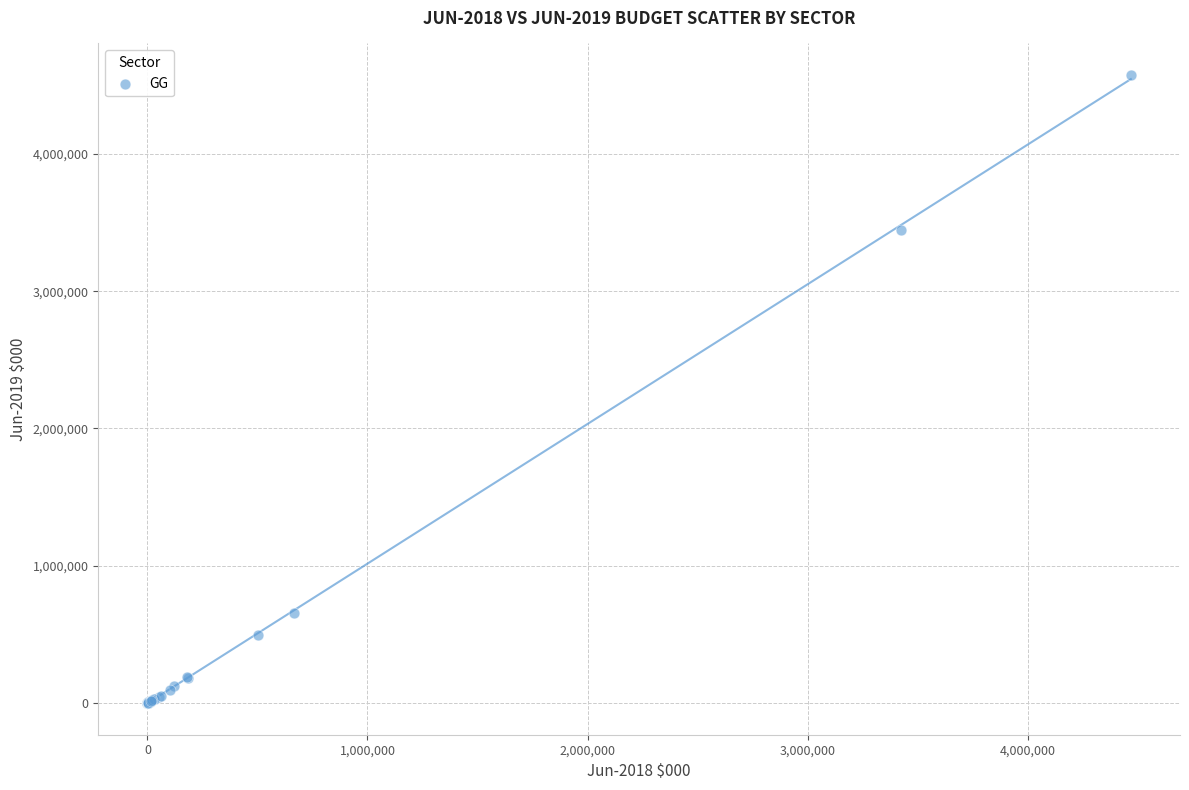

What Y value in the scatter plot is closest to 2288137?

3448724